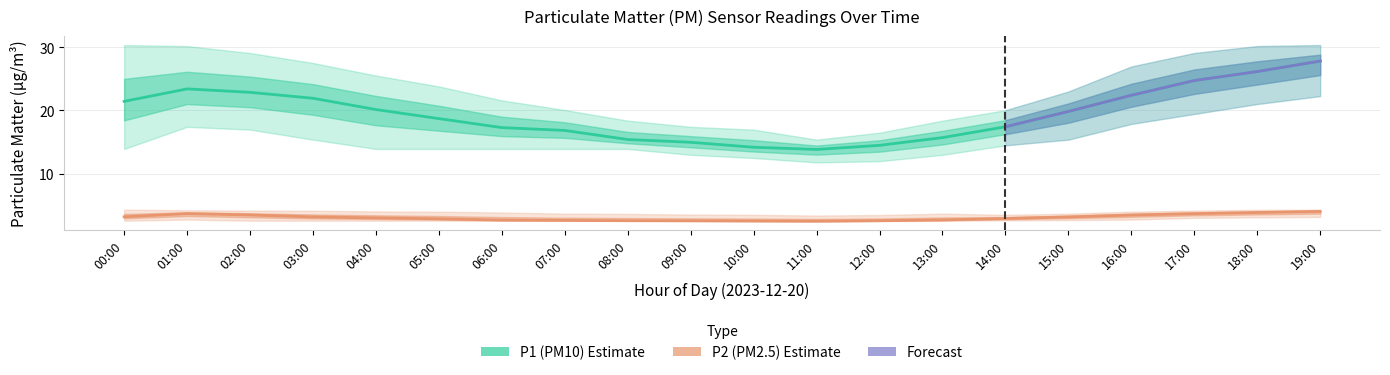

What is the difference between the maximum and minimum values in the P1_lower series?

10.5